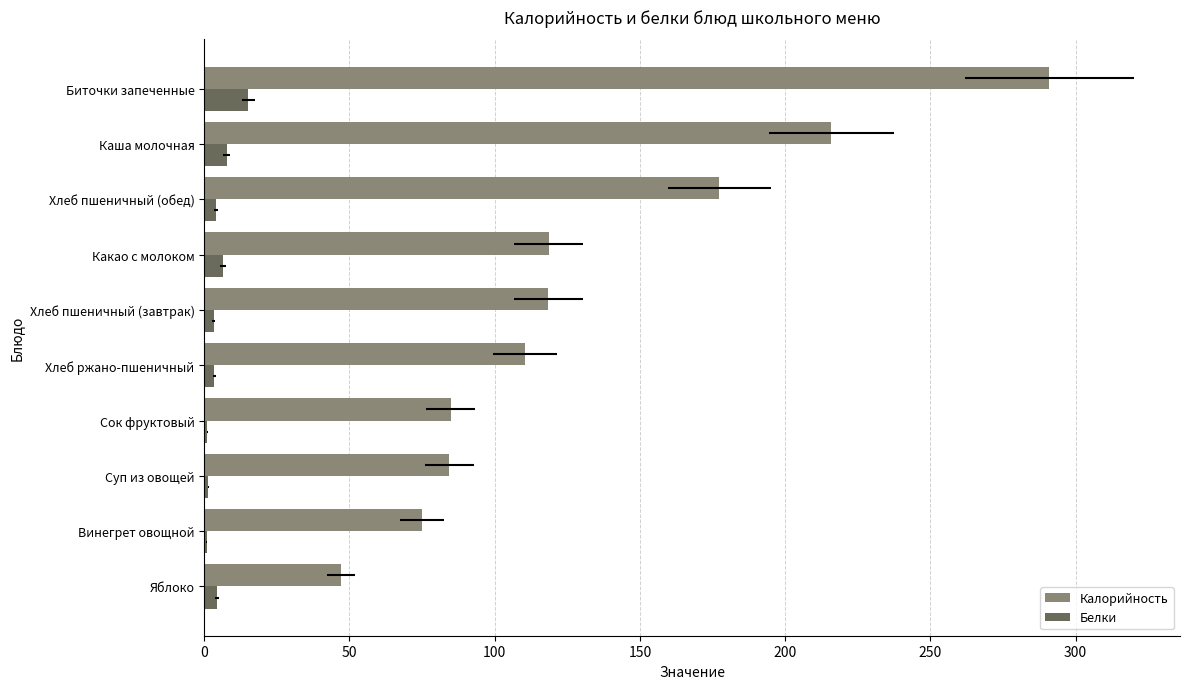

The value of Калорийность at Винегрет овощной is 75.1. True or false?

True